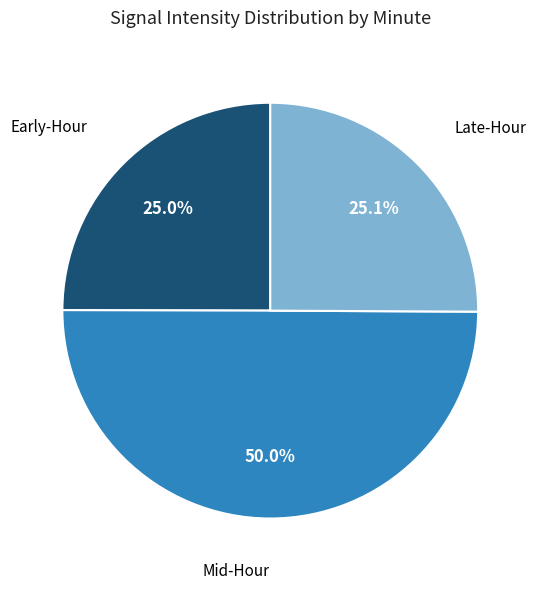

How many segments does this pie chart have?

3